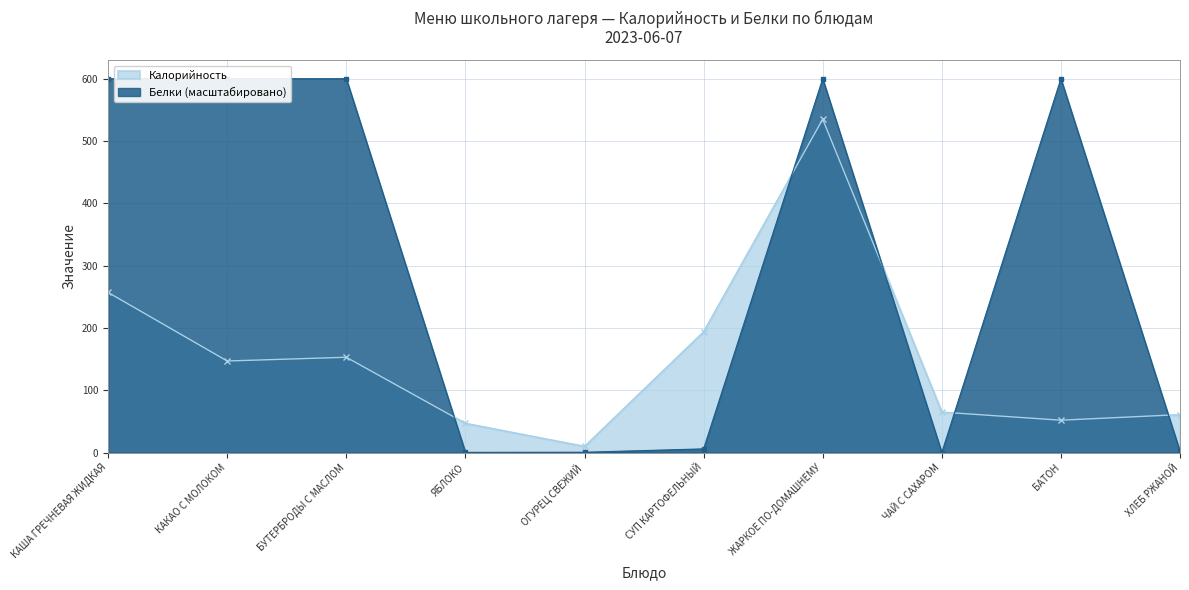

Which series changed the most between ОГУРЕЦ СВЕЖИЙ and БАТОН?

Белки